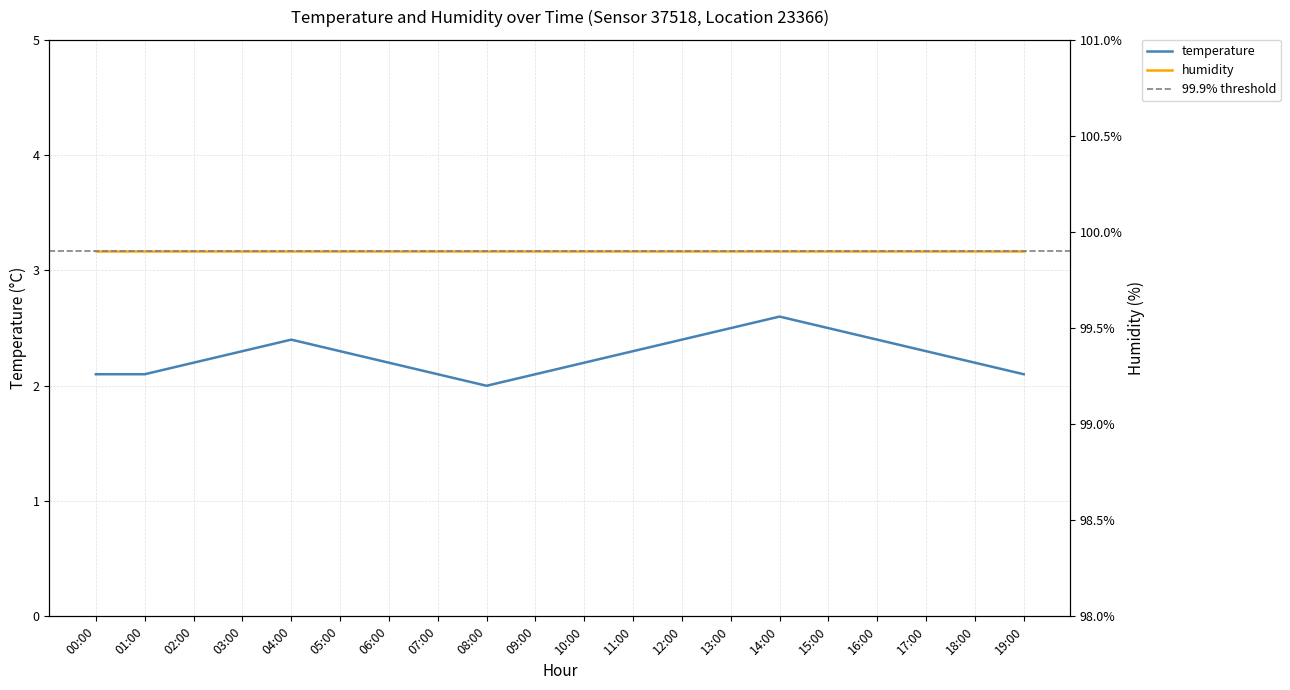

What is the greatest value displayed?

2.6